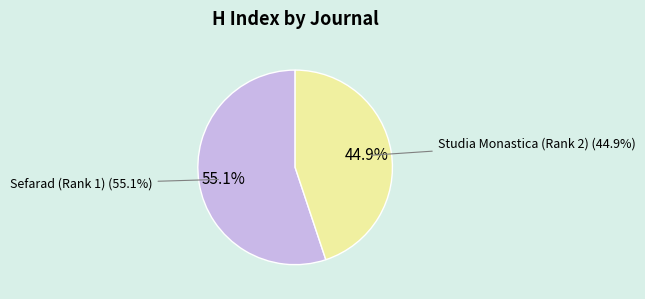

What is the largest slice in the pie chart?

Sefarad (Rank 1)